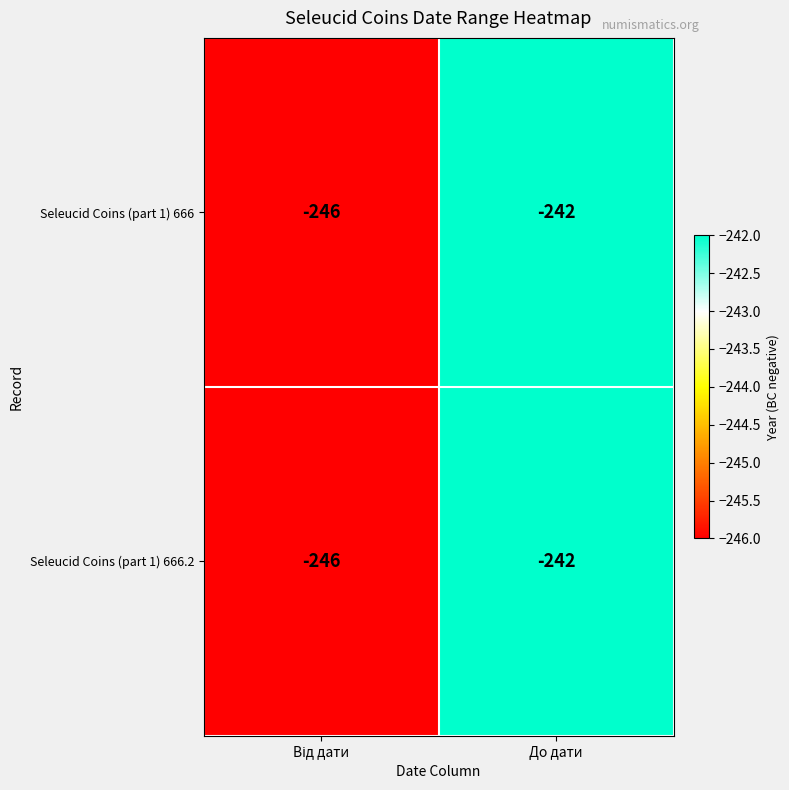

At how many categories does at least one series exceed -245?

1